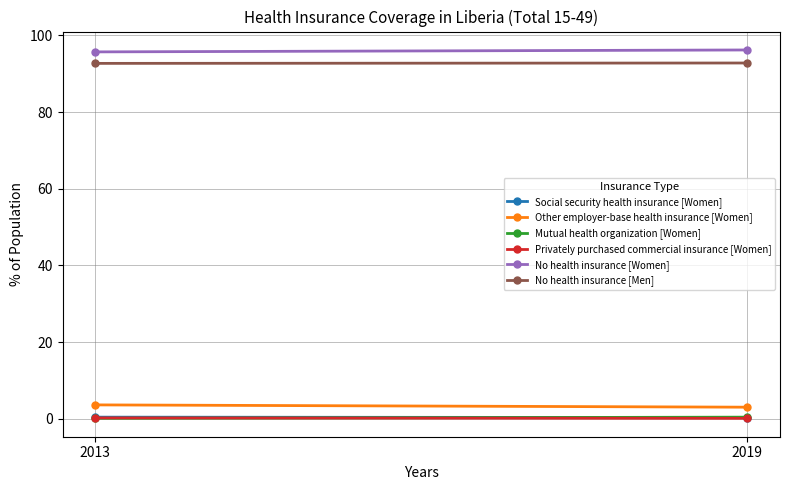

Count the Social security health insurance [Women] values in the range 0 to 1.

2